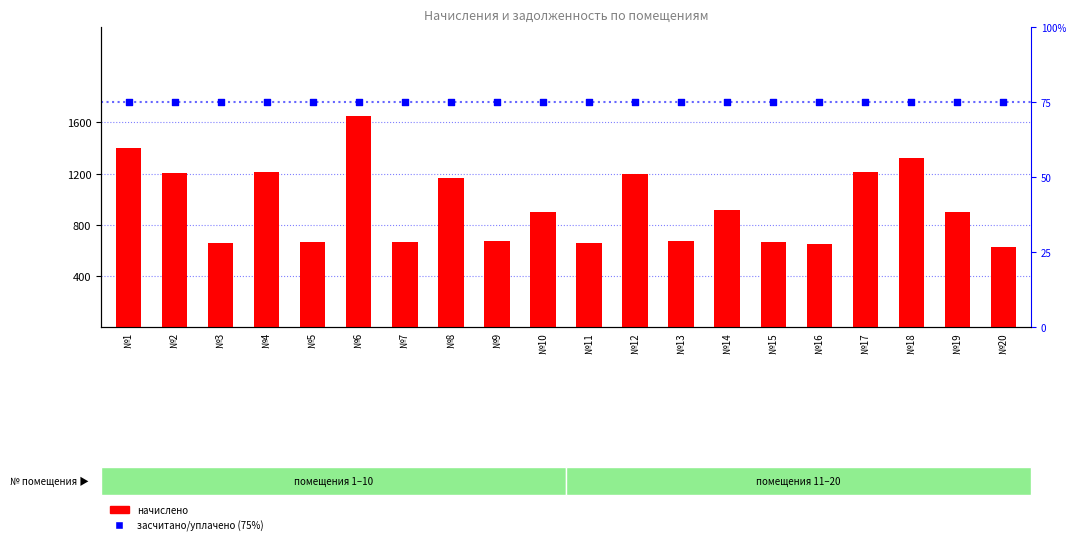

At which category is the sum across all series the highest?

№6